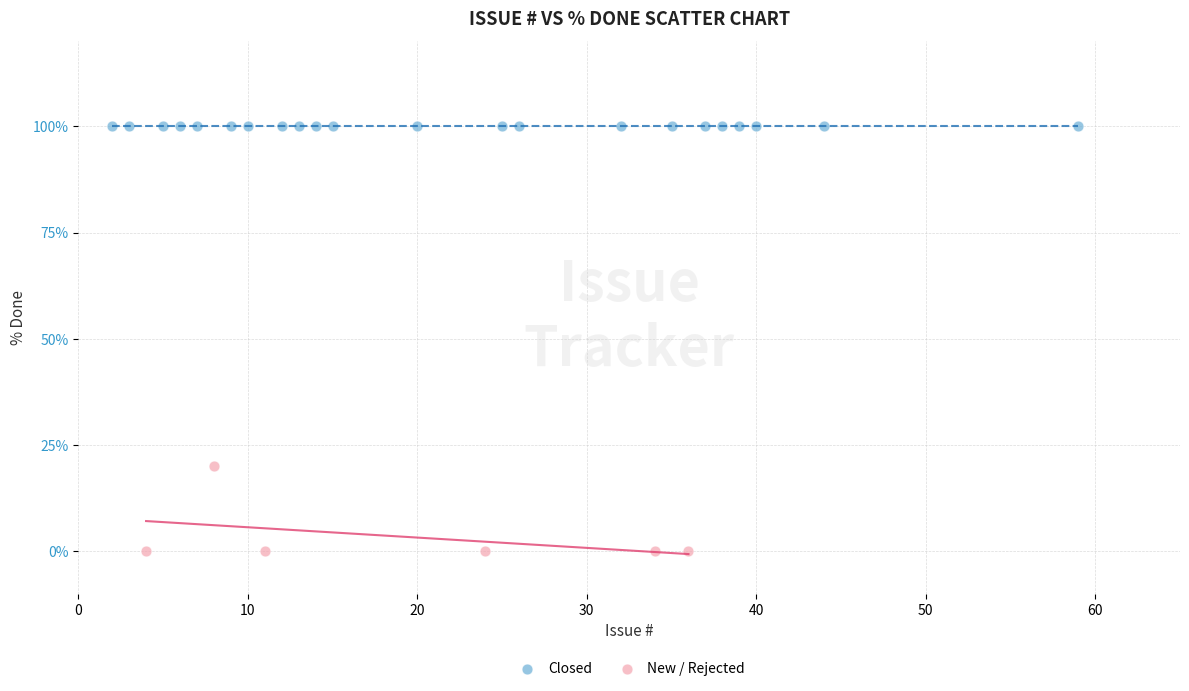

Which series reaches the maximum Y coordinate?

Closed